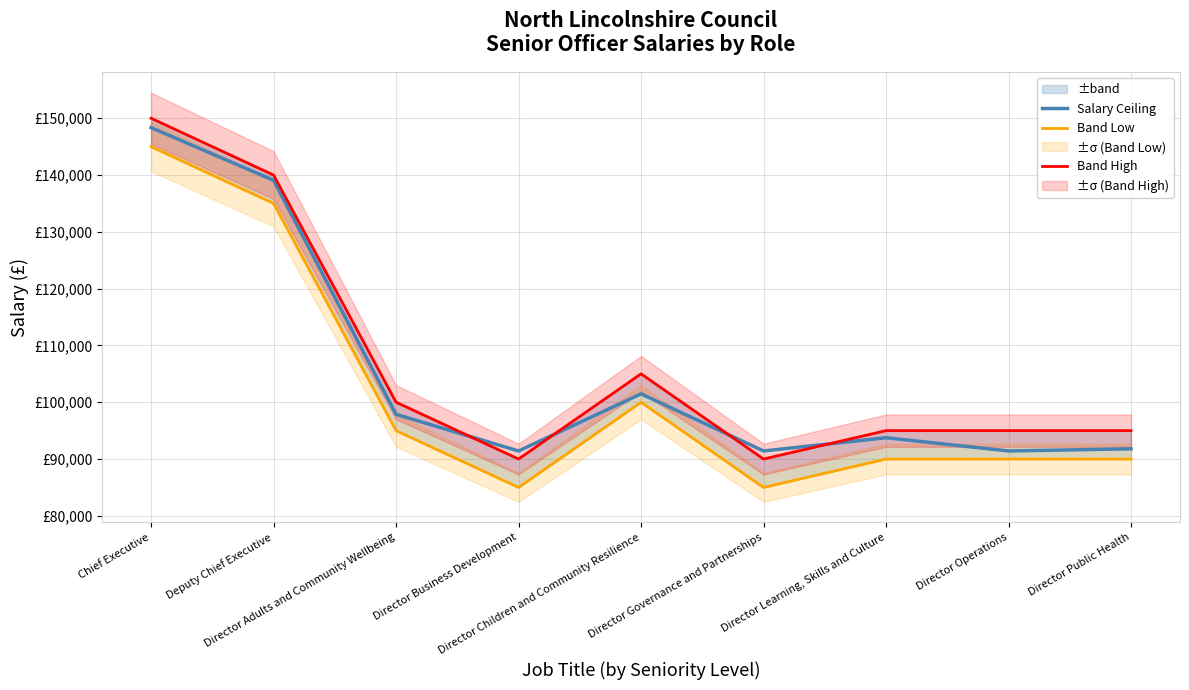

The Band High series shows 145069 at Director Business Development. True or false?

False